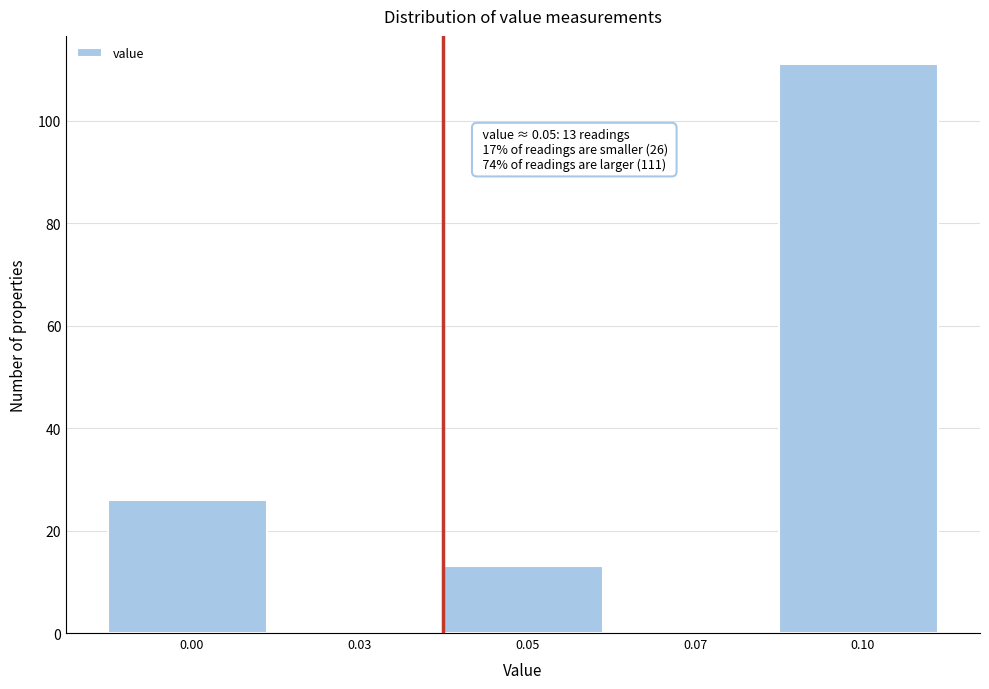

Reading left to right, list all the values displayed in this chart.

0.00=26	0.03=0	0.05=13	0.07=0	0.10=111